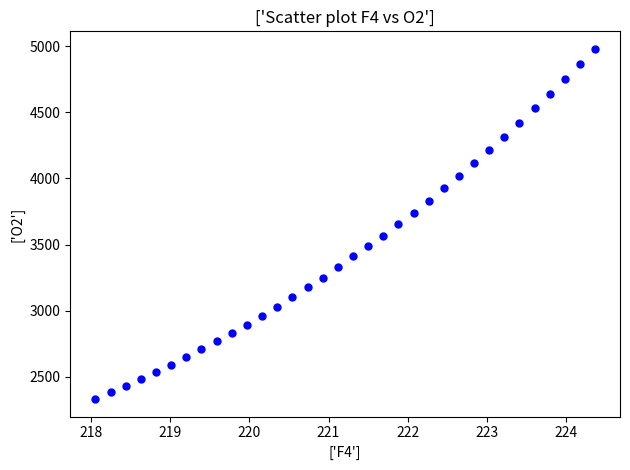

What is the range of X values (max minus min)?

6.3